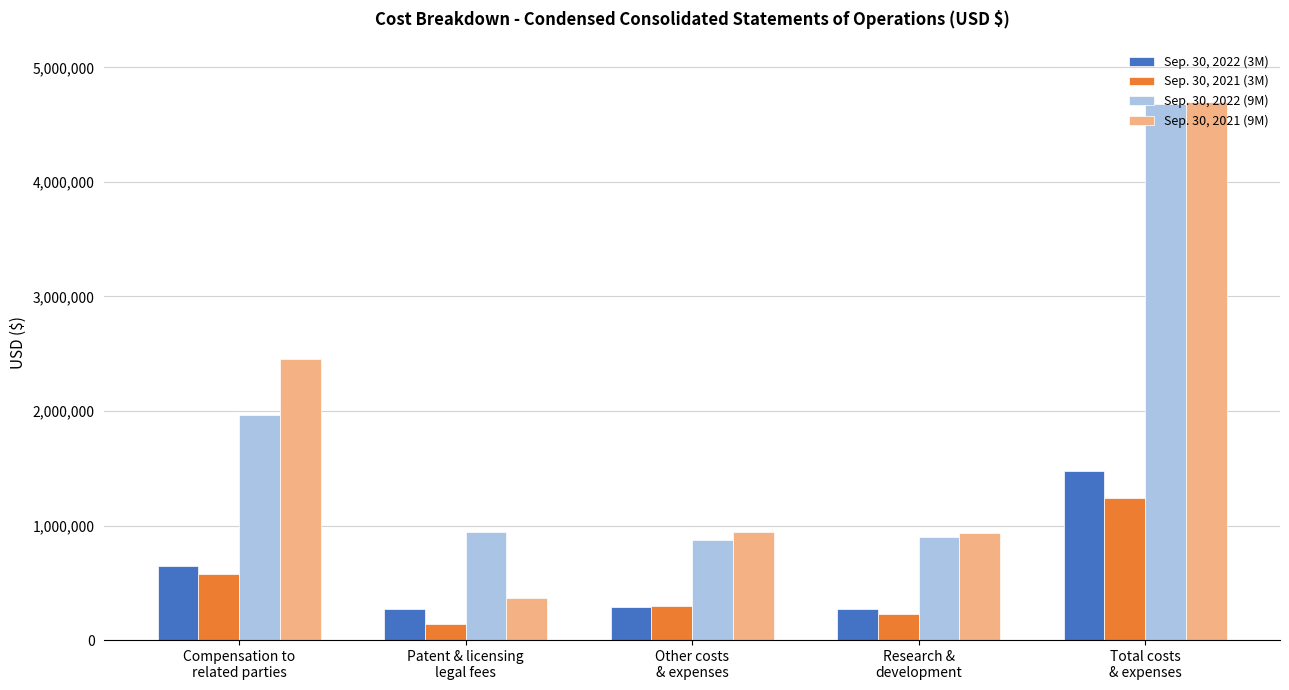

How many bars are there in total?

20